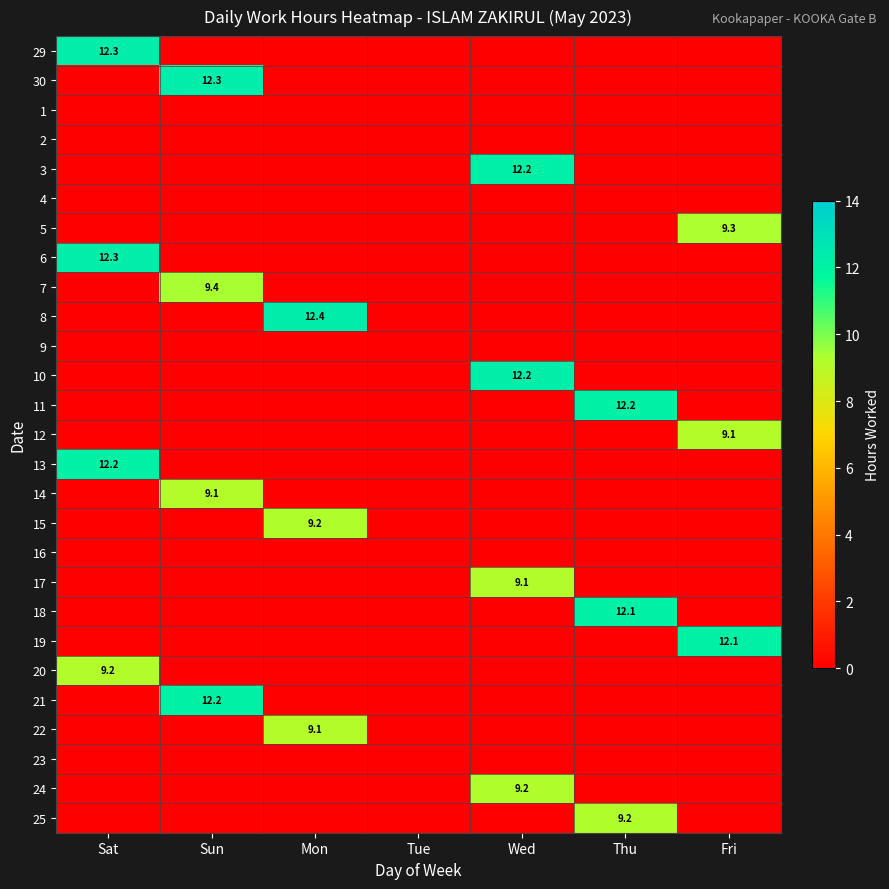

How many data points does each series have?

7